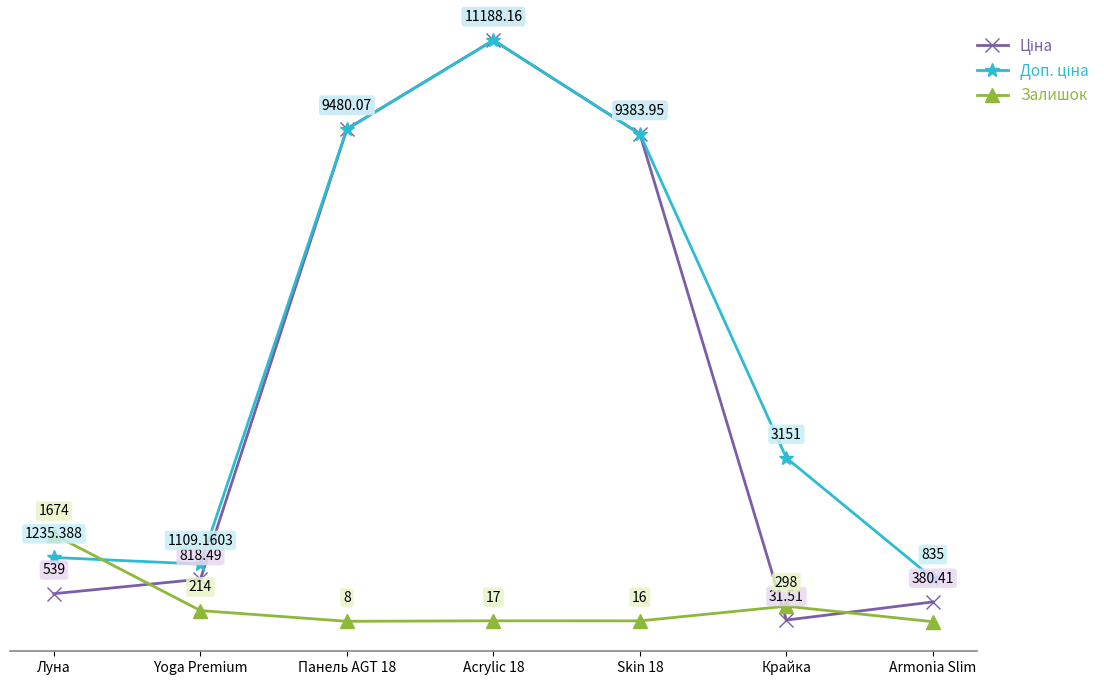

What is the label of the 1st point from the right?

Armonia Slim